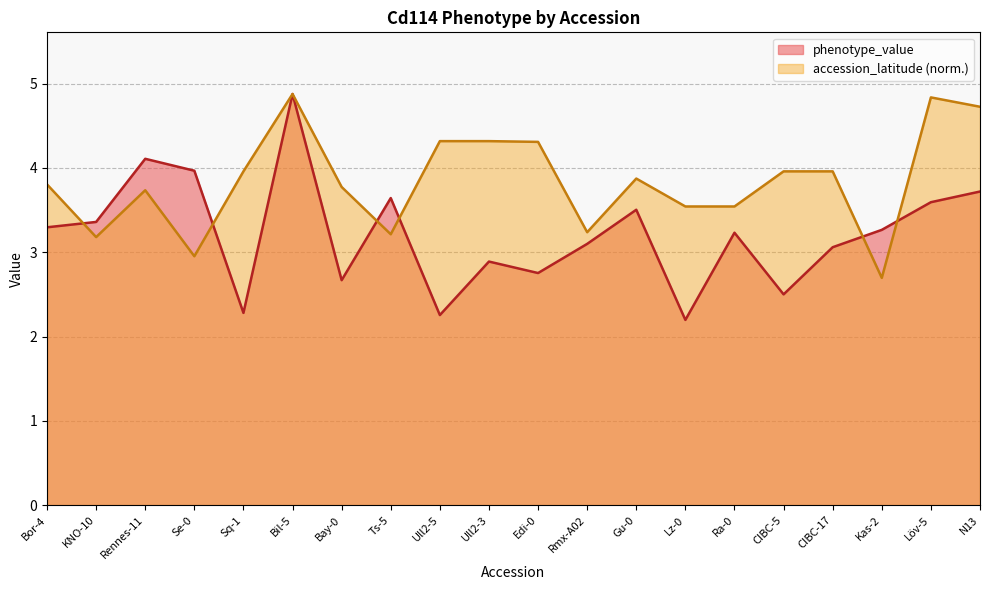

List the labels in order of phenotype_value value, largest first.

Bil-5, Rennes-11, Se-0, N13, Ts-5, Löv-5, Gu-0, KNO-10, Bor-4, Kas-2, Ra-0, Rmx-A02, CIBC-17, Ull2-3, Edi-0, Bay-0, CIBC-5, Sq-1, Ull2-5, Lz-0